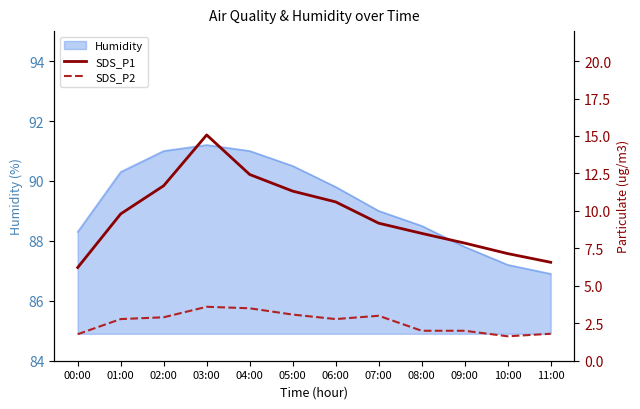

Does the chart have visible grid lines?

No